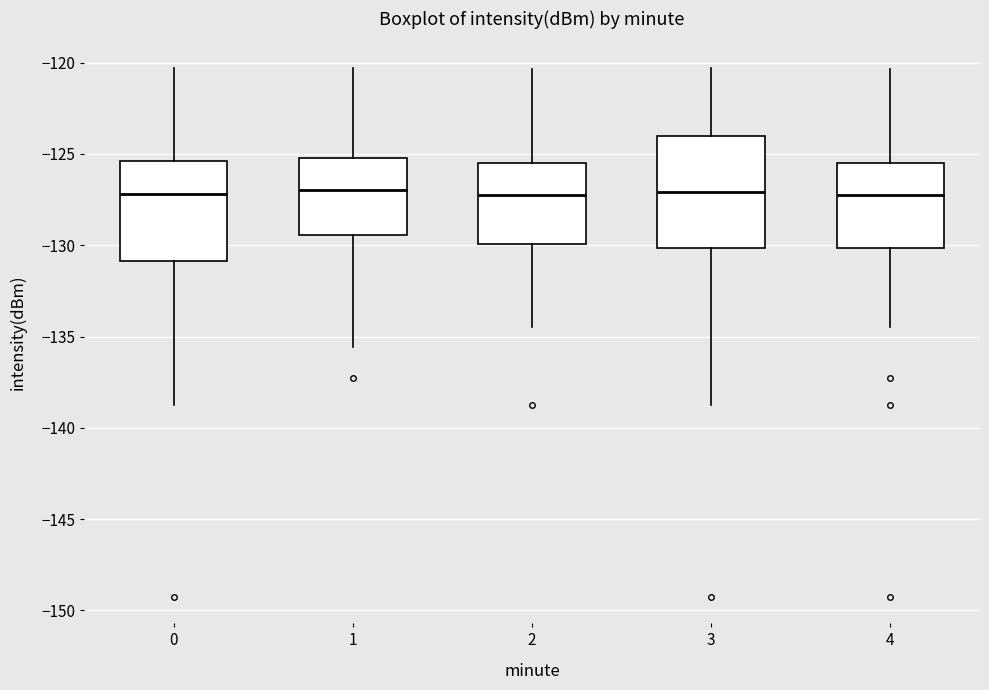

Comparing the boxes themselves (not the whiskers), which one is the tallest?

3